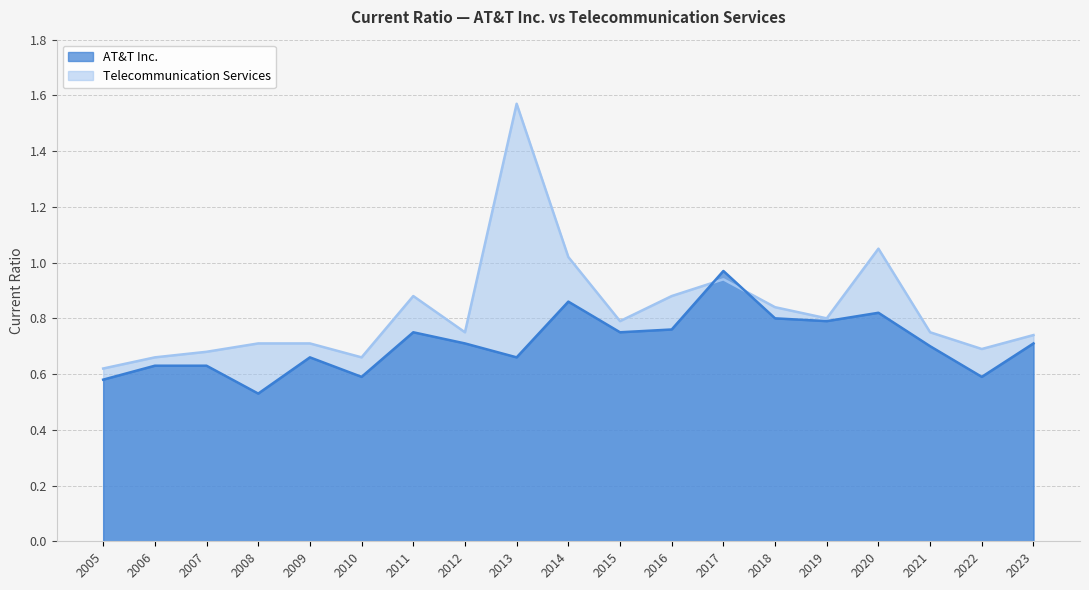

How many lines are shown in the chart?

2